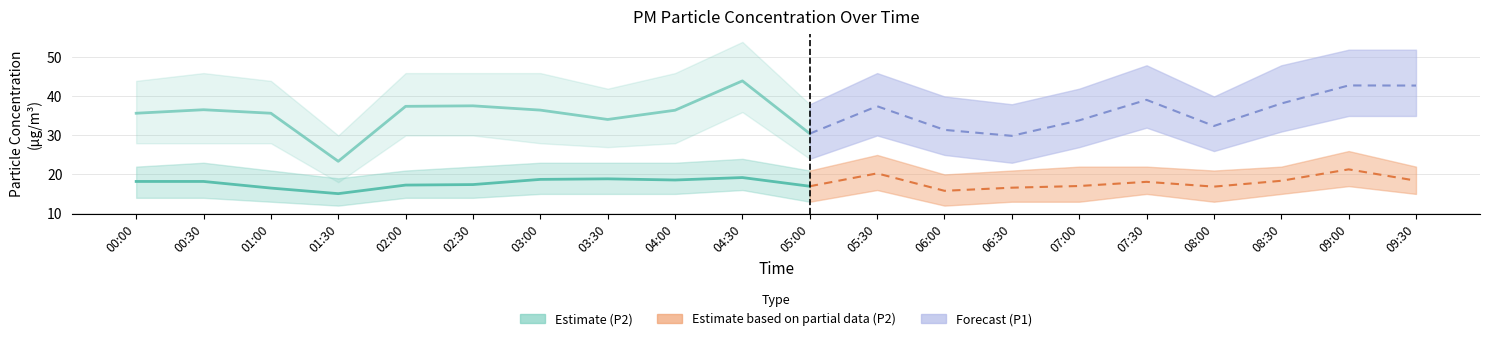

What position from the left is 01:00?

3